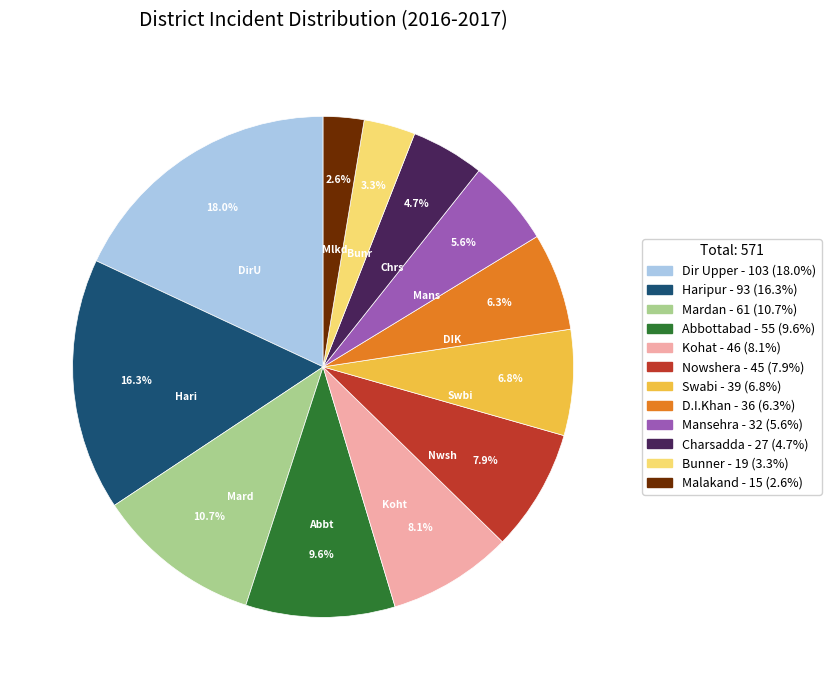

Which category has the biggest portion of the pie?

Dir Upper